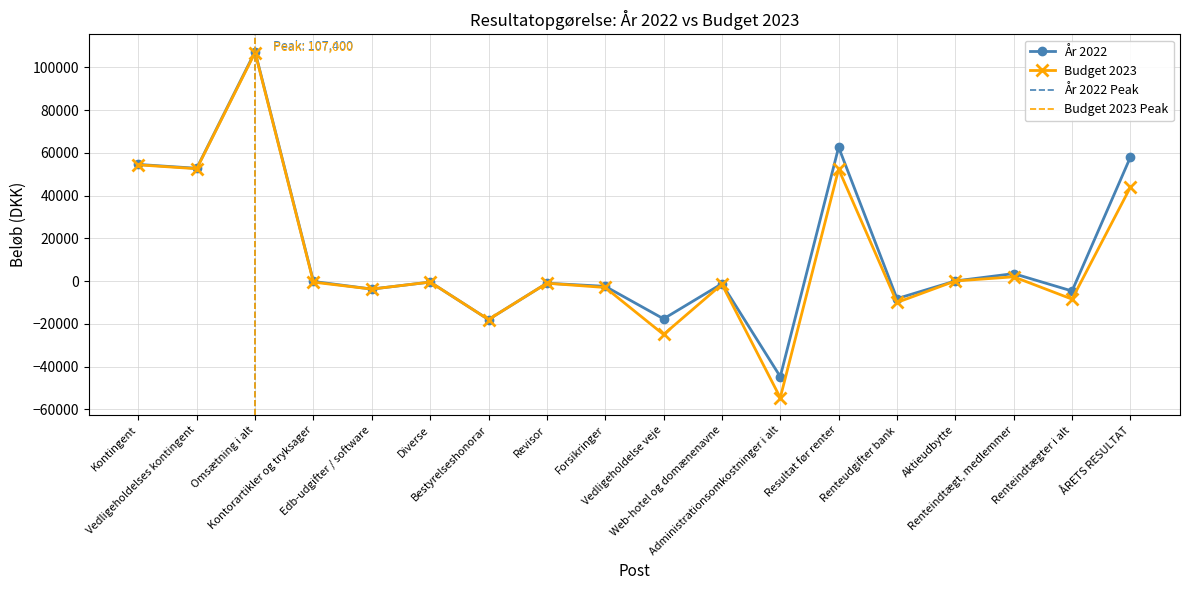

Where is the first local minimum for År 2022?

Vedligeholdelses kontingent